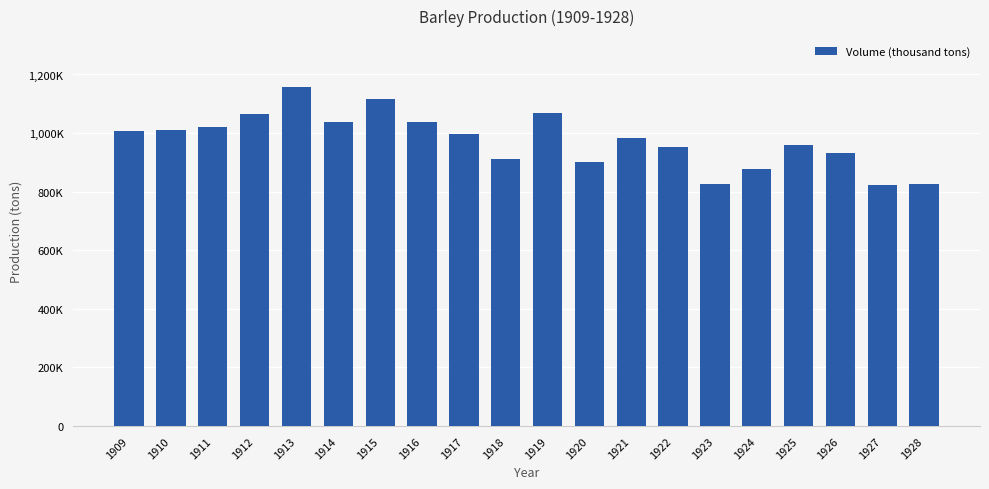

What is the difference between the values at 1927 and 1919?

246414